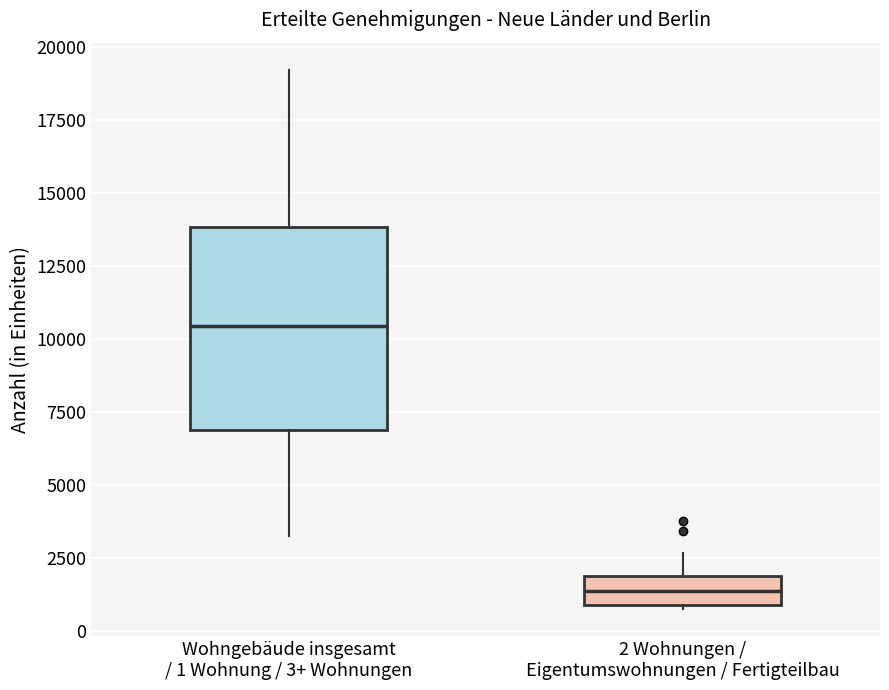

Which box has the highest median line?

Wohngebäude insgesamt / 1 Wohnung / 3+ Wohnungen